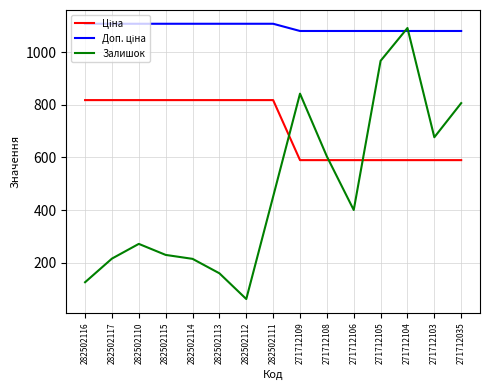

Does the chart display data point markers on the line(s)?

No